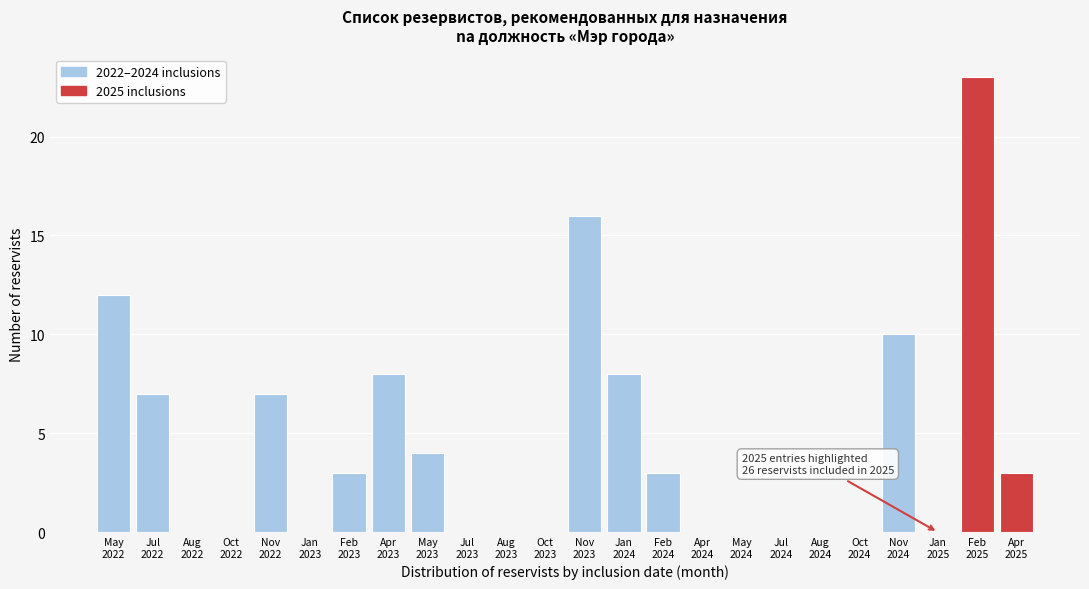

What is the maximum value shown in the chart?

23